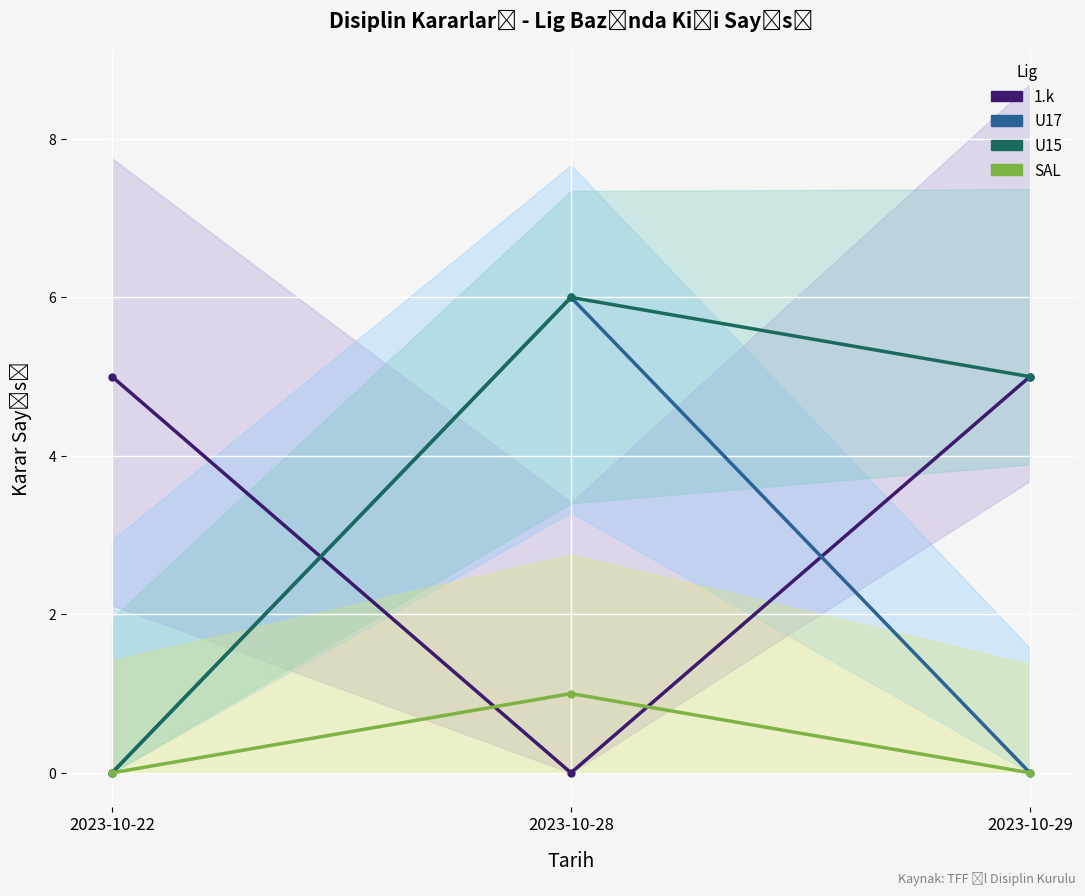

What are all the series names shown in the legend?

1.k, U17, U15, SAL